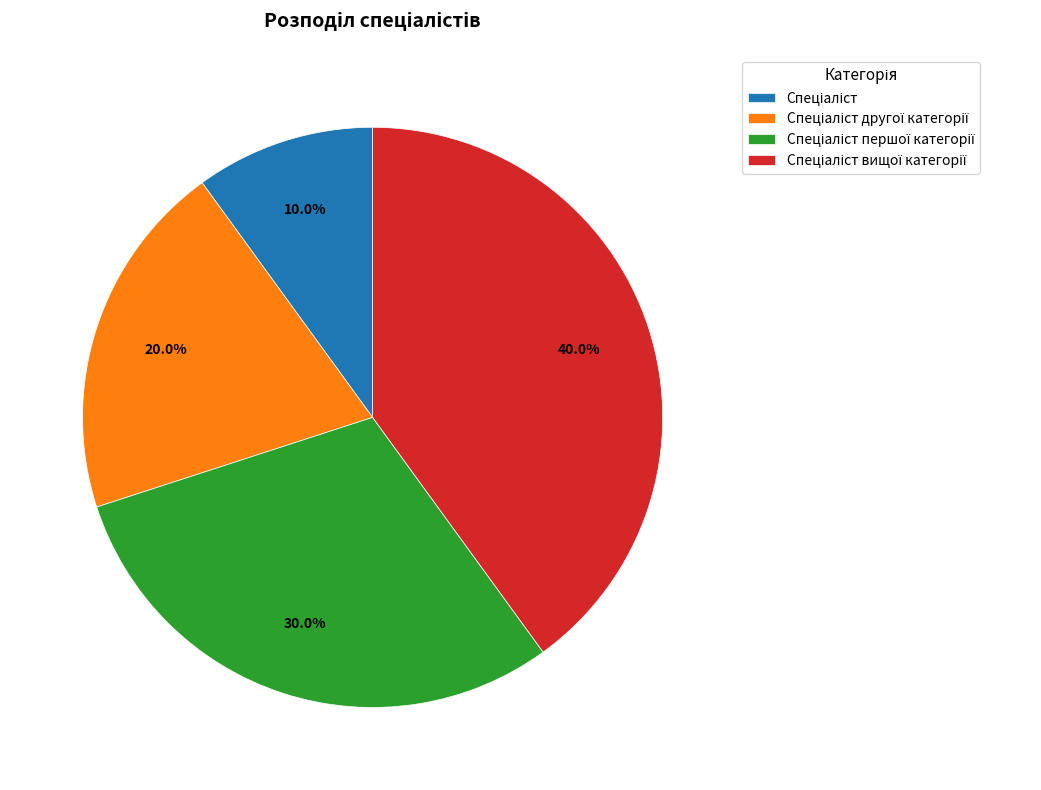

Is there a majority slice in this chart?

No